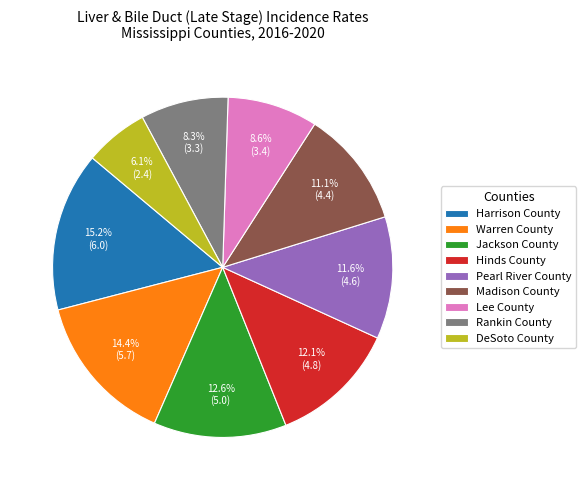

What portion of the pie excludes Hinds County?

87.9%